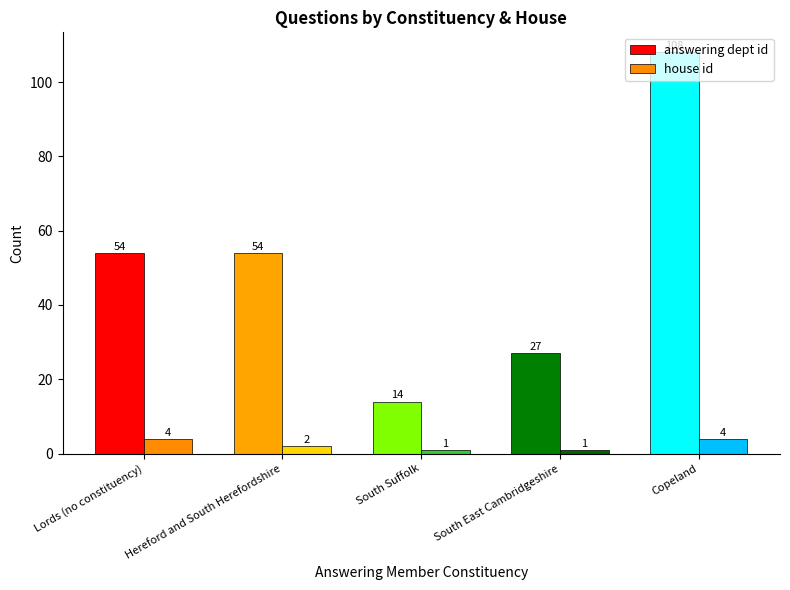

What is the sum of the house id values at Lords (no constituency) and South Suffolk?

5